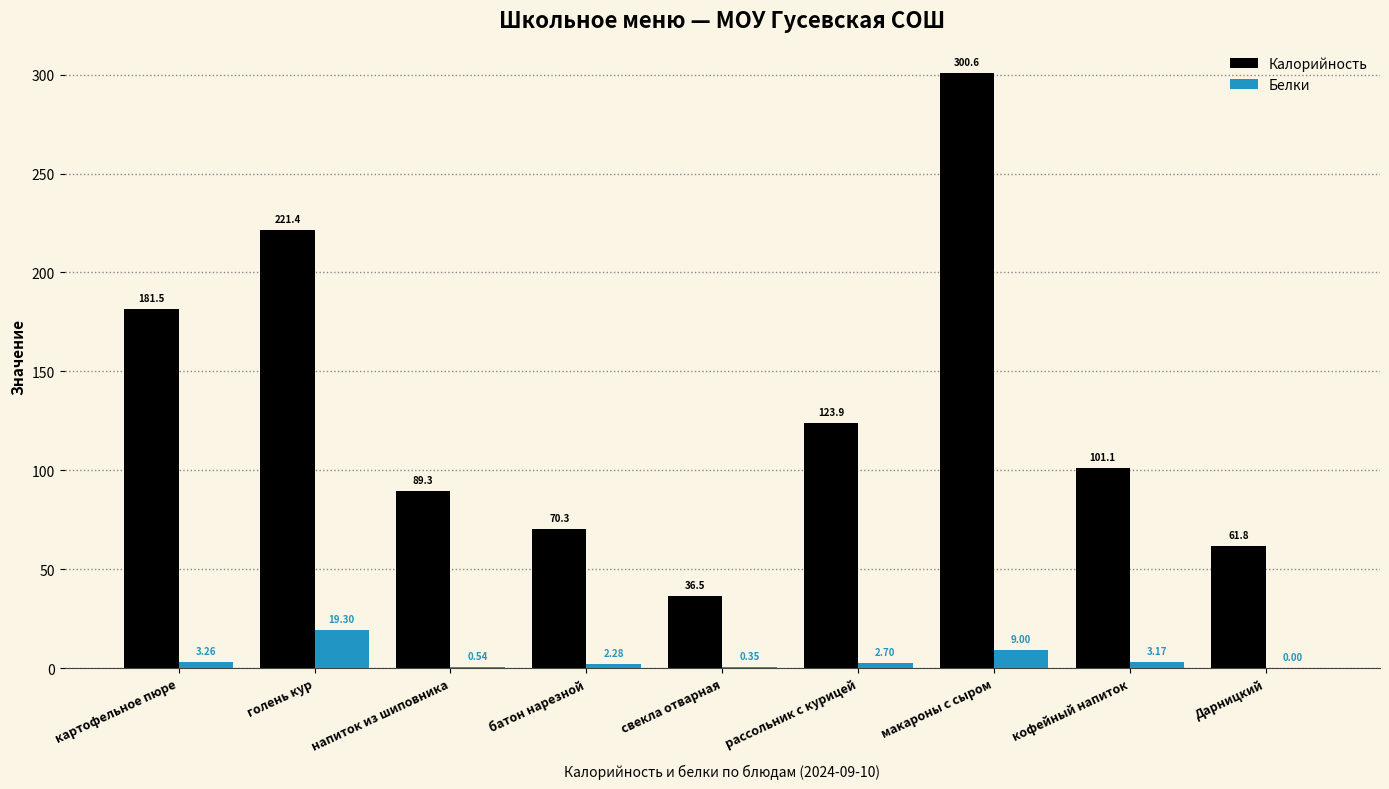

Which series changed the most between голень кур and Дарницкий?

Калорийность